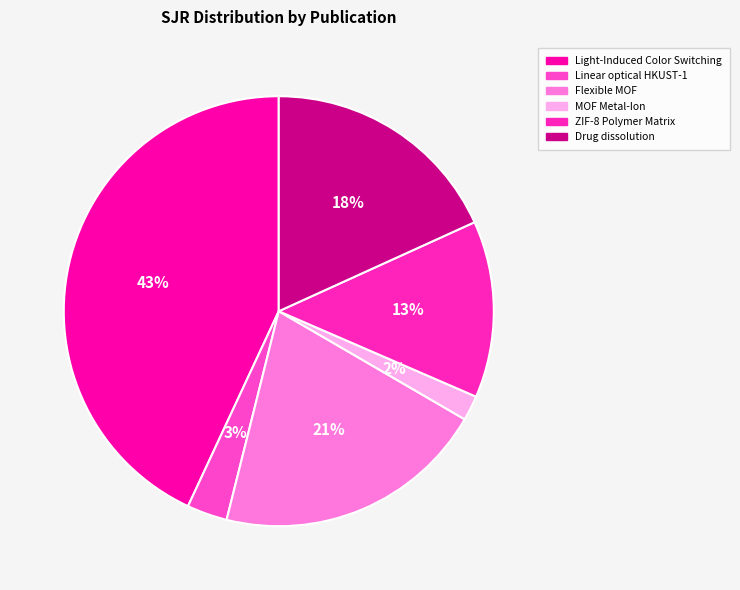

To the nearest percent, what is the difference between the largest and smallest slice percentages?

41%